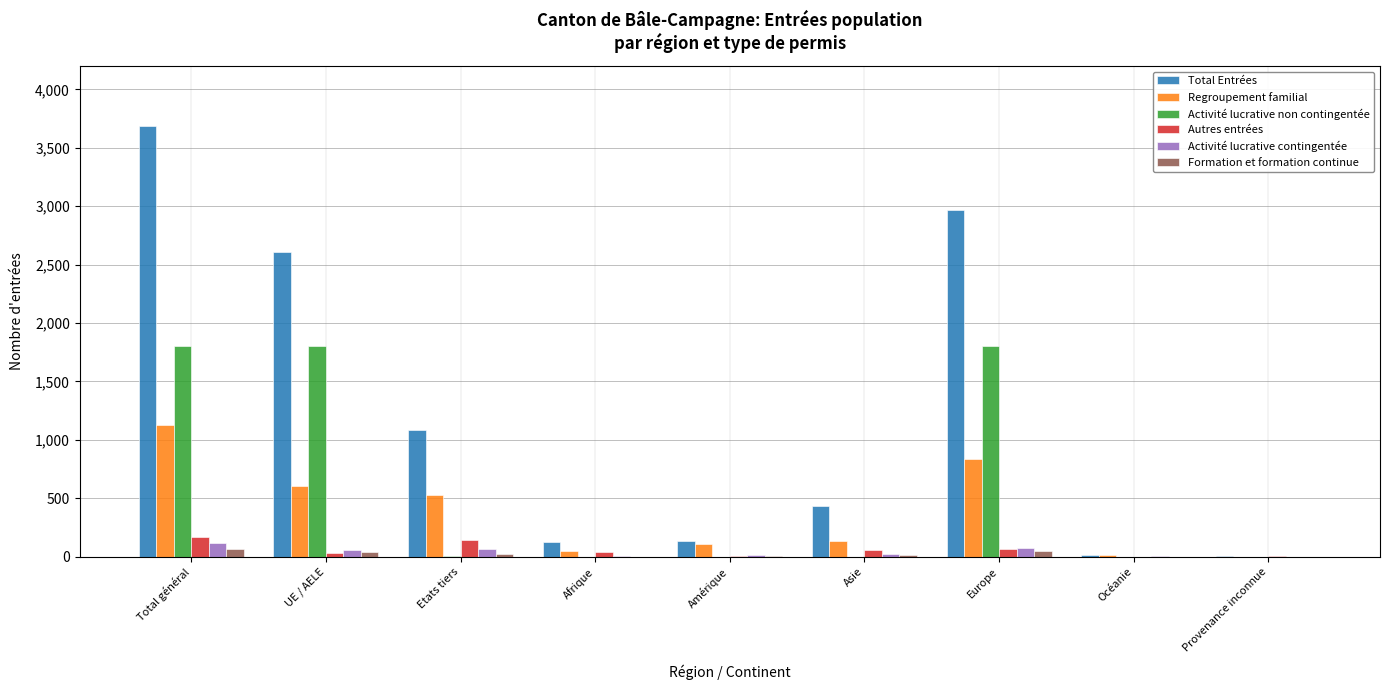

What is the maximum value shown in the chart?

3691